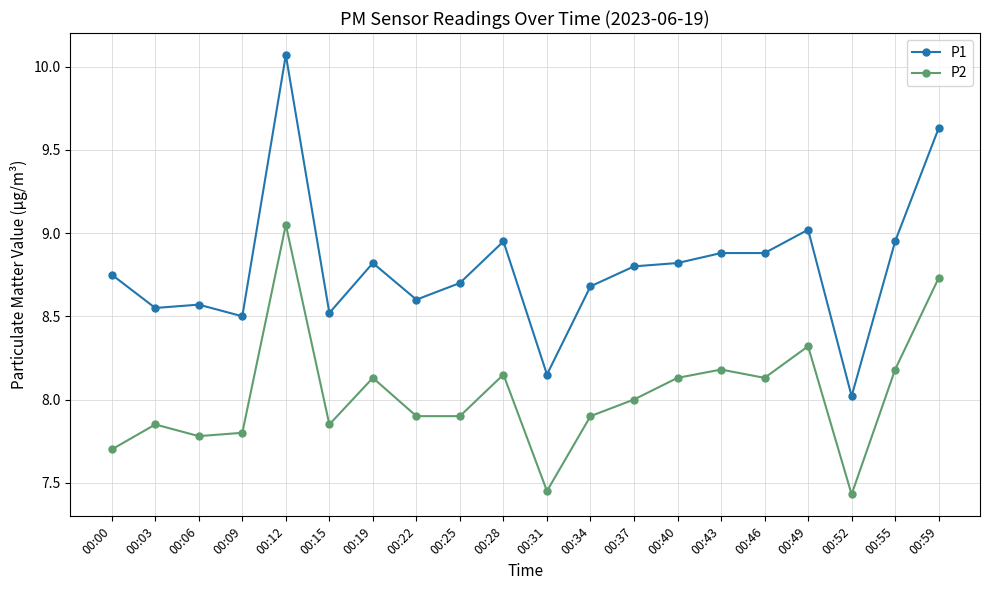

What are all the series names shown in the legend?

P1, P2